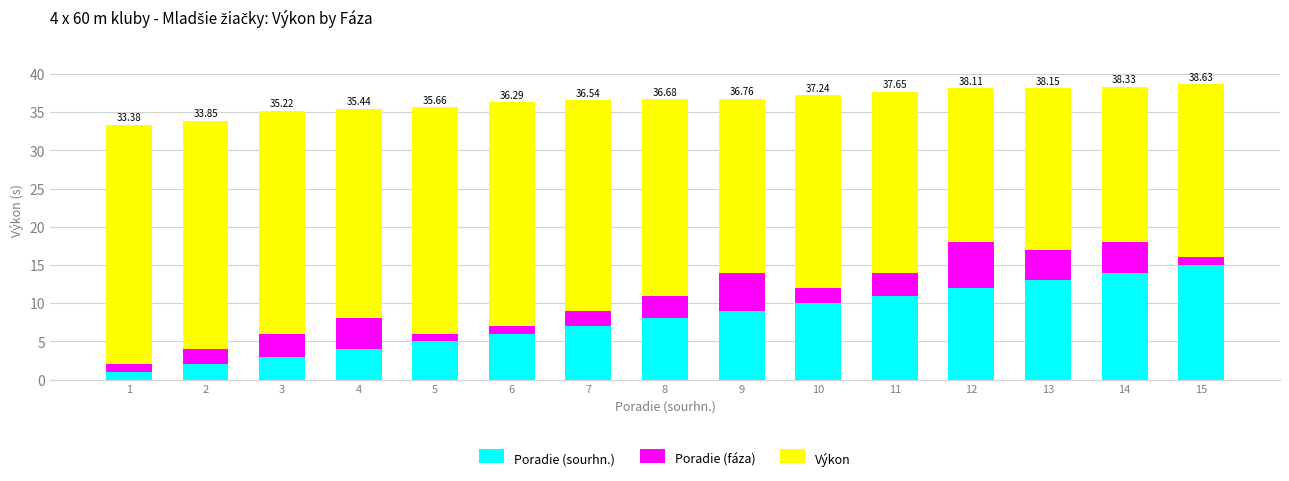

What is the total value across all series at 4?

35.4